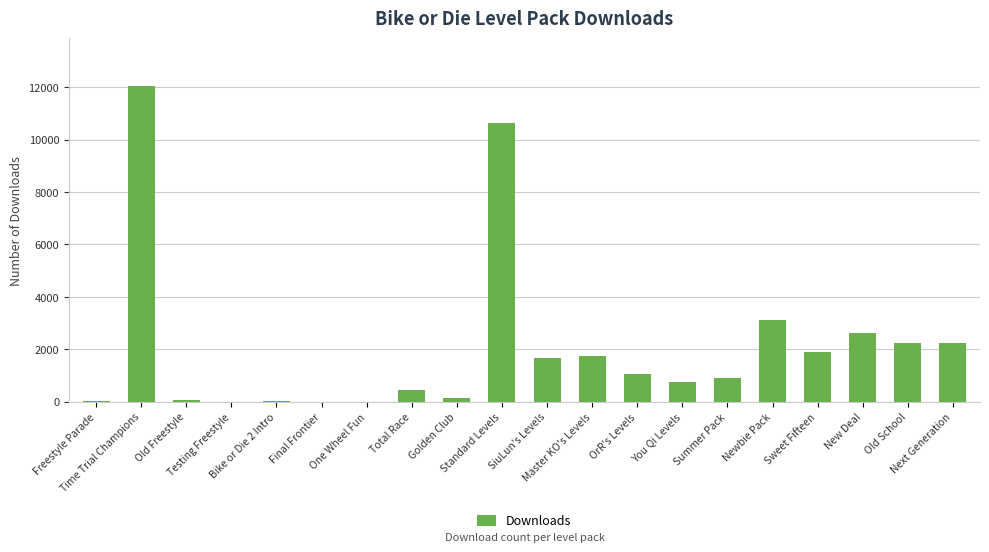

Between Standard Levels and Next Generation, which is larger?

Standard Levels